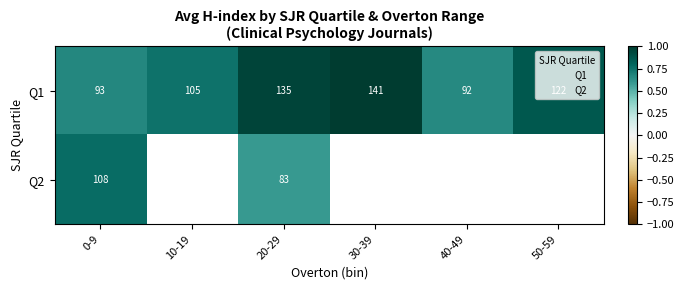

Which label corresponds to the smallest value in the chart?

20-29